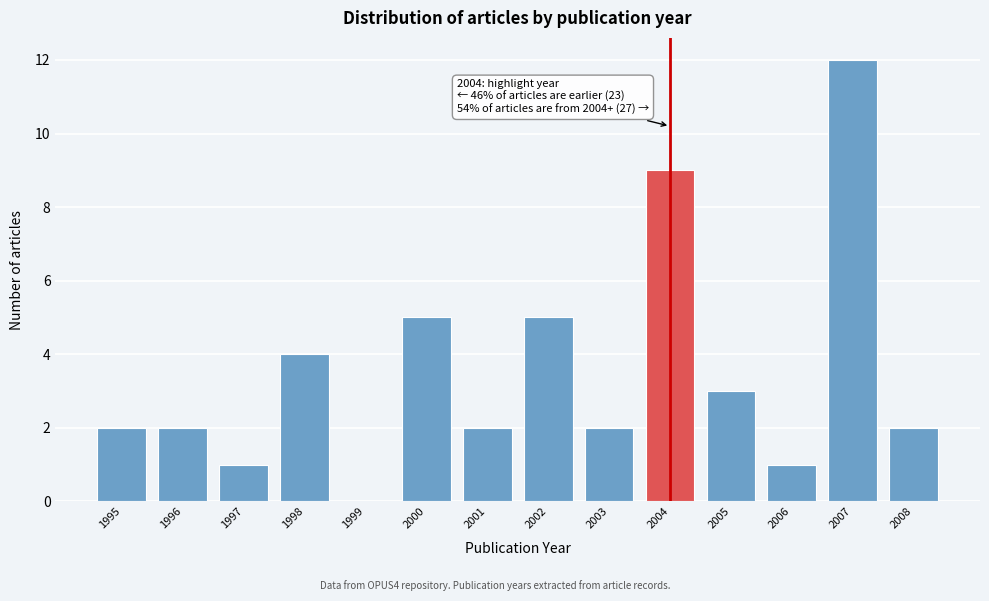

Which range on the x-axis has the tallest bar?

2006.5 to 2007.5